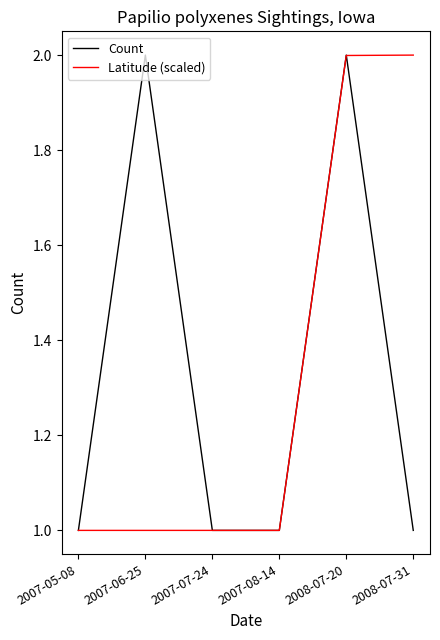

At which category is the sum across all series the highest?

2008-07-20